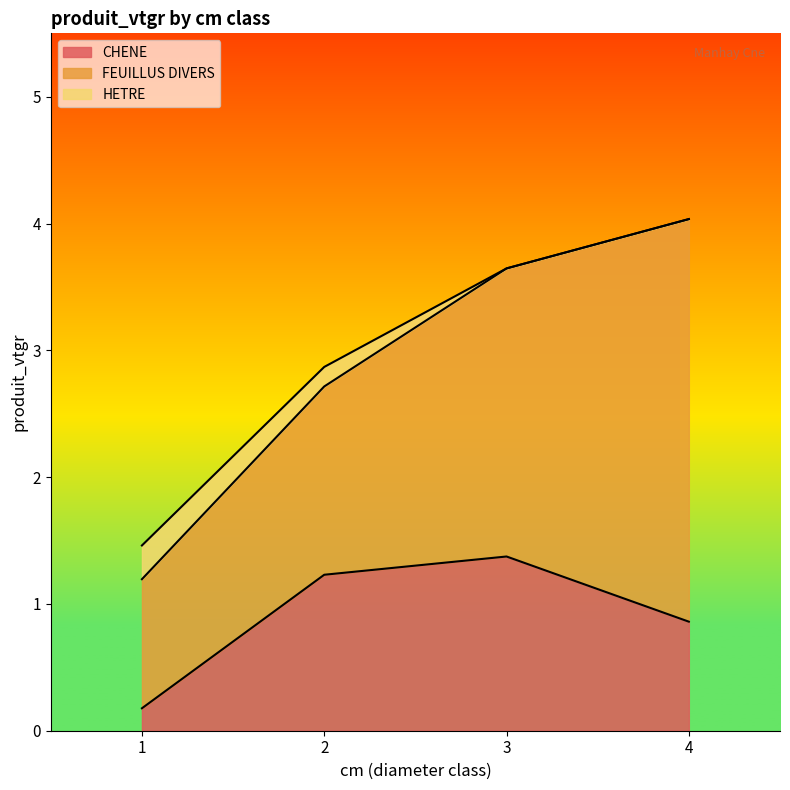

What is the difference between the second highest and second lowest values in the HETRE series?

0.2